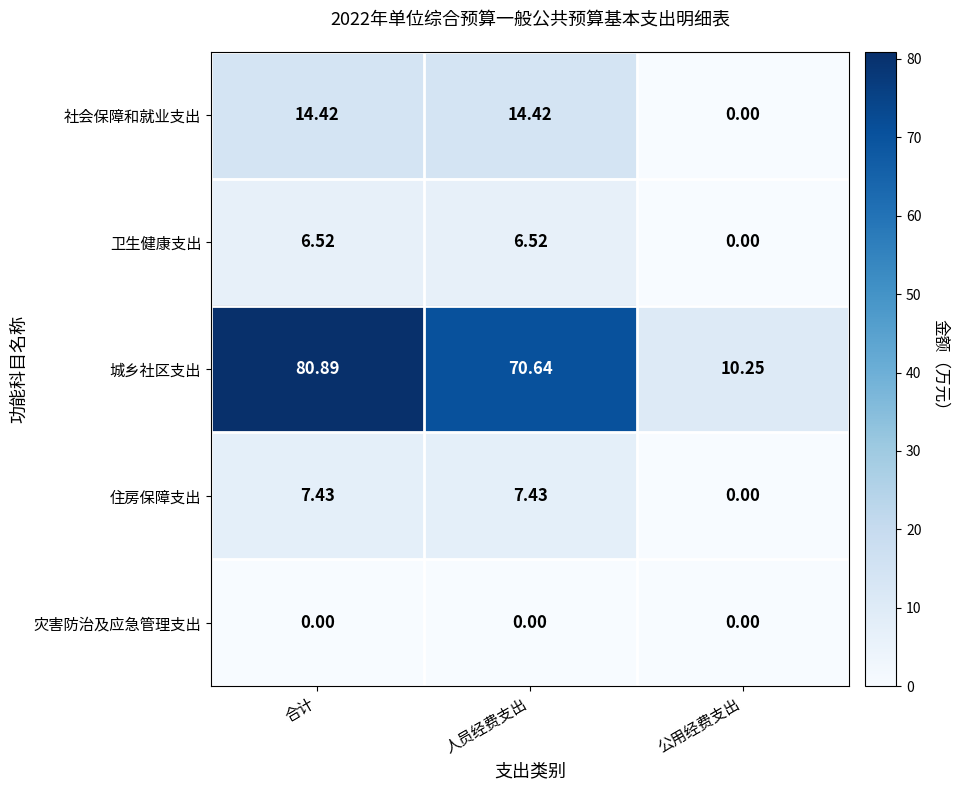

At which label is 城乡社区支出 closest to 45?

人员经费支出